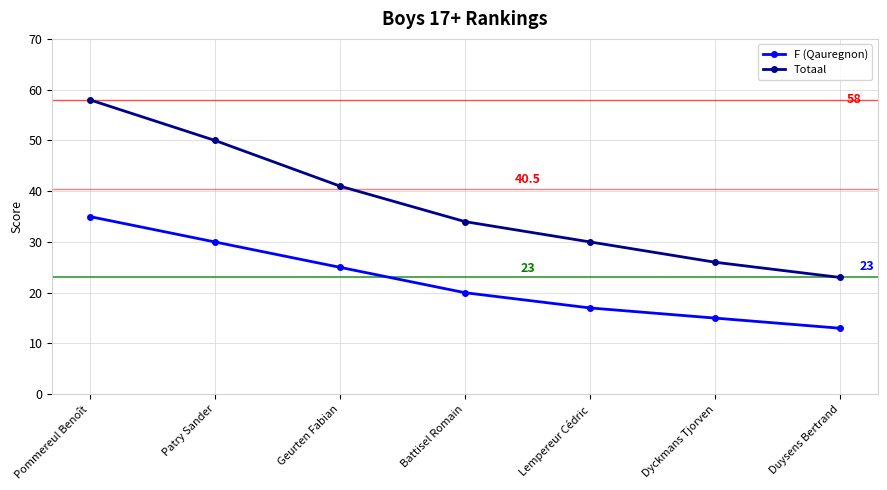

How many categories are shown in the chart?

7